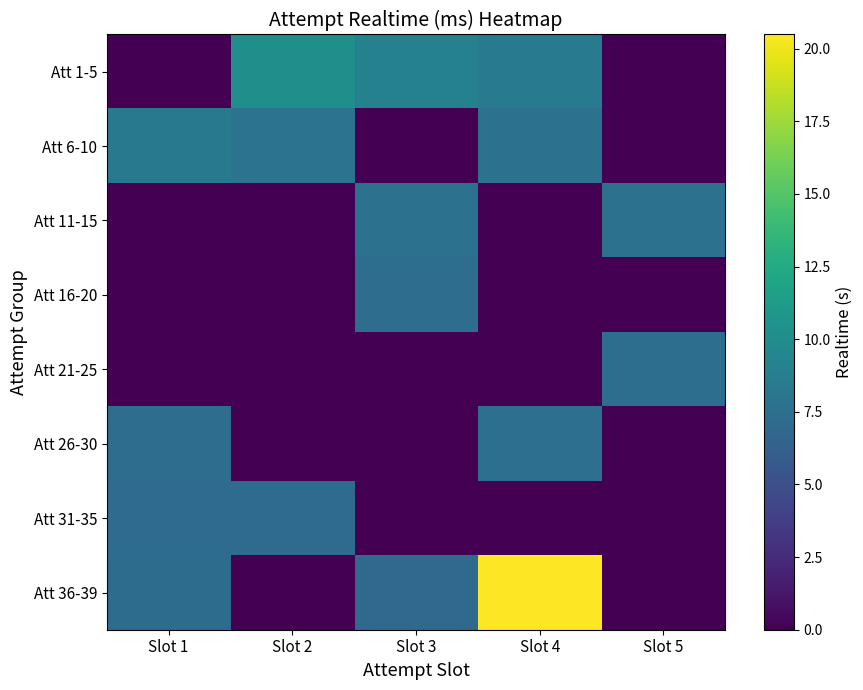

Rank the series by their maximum value, from highest to lowest.

Att 36-39, Att 1-5, Att 6-10, Att 11-15, Att 26-30, Att 21-25, Att 16-20, Att 31-35